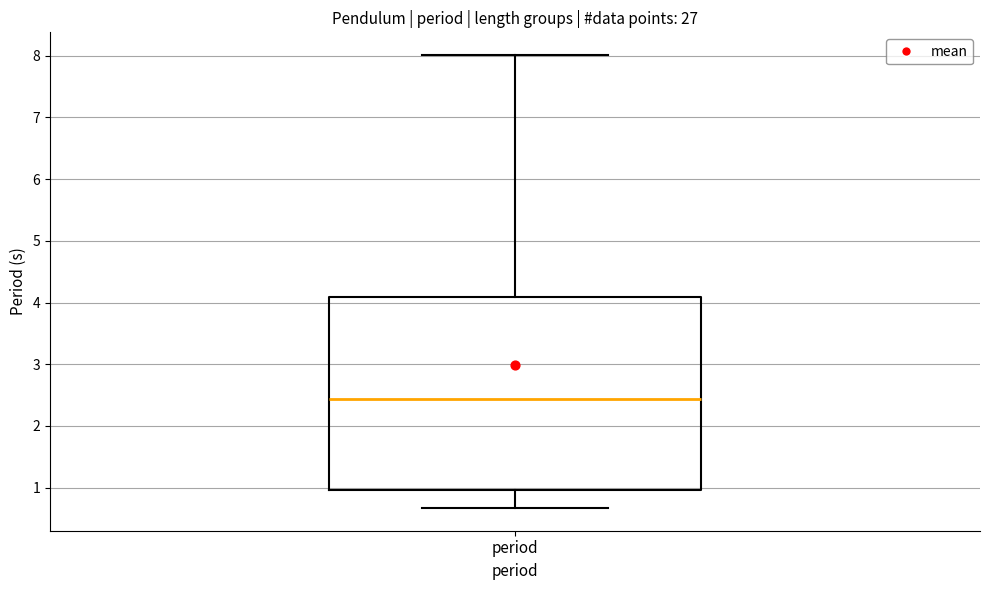

Where does the upper whisker of the box for period end on the y-axis? The values are not printed on the chart, so give them approximately, as read against the axis.

8.0